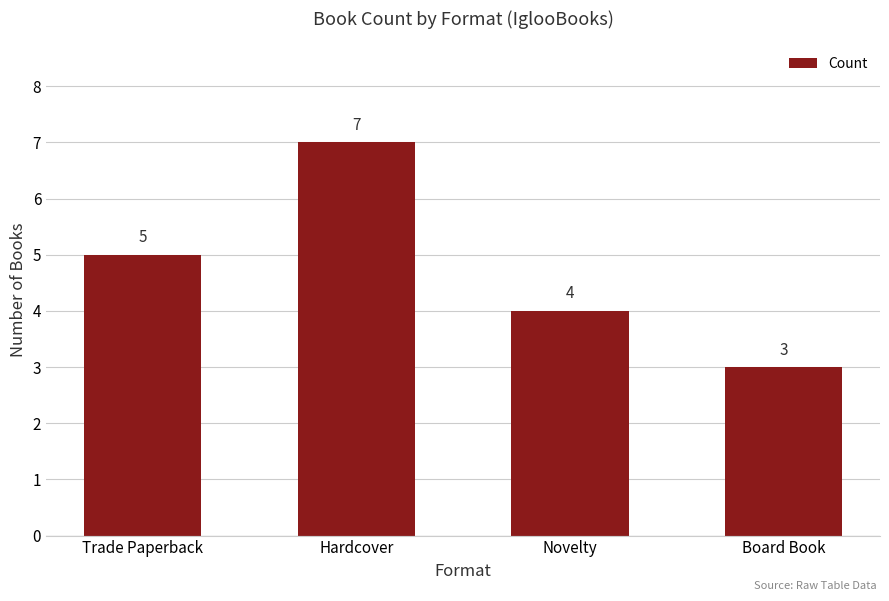

What value does the data have at Hardcover?

7